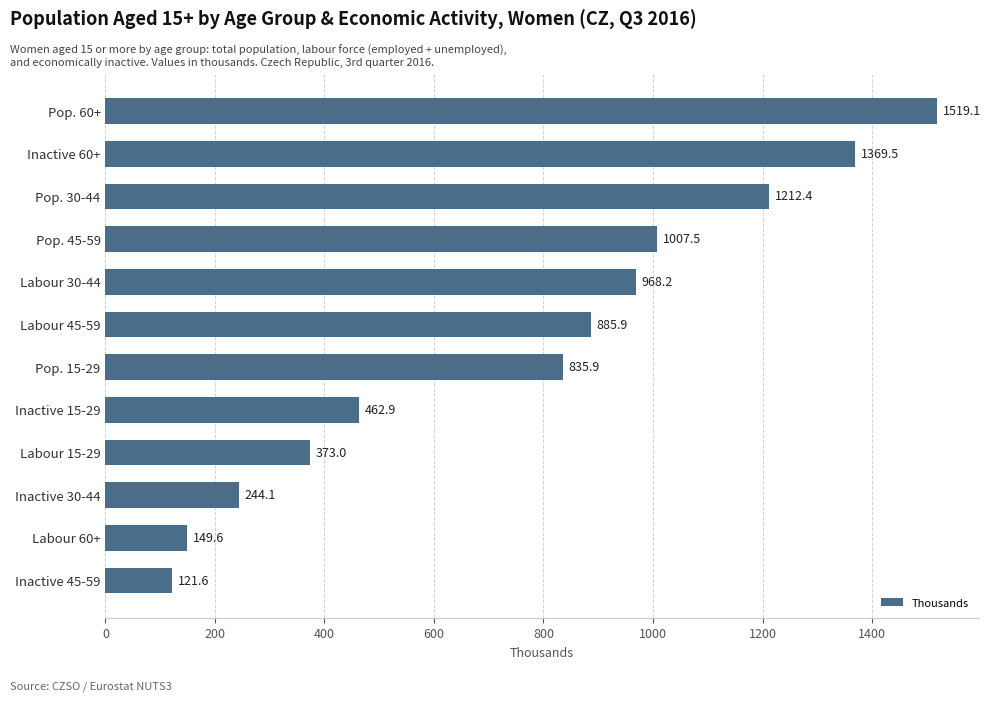

Count the number of values greater than 885.

6